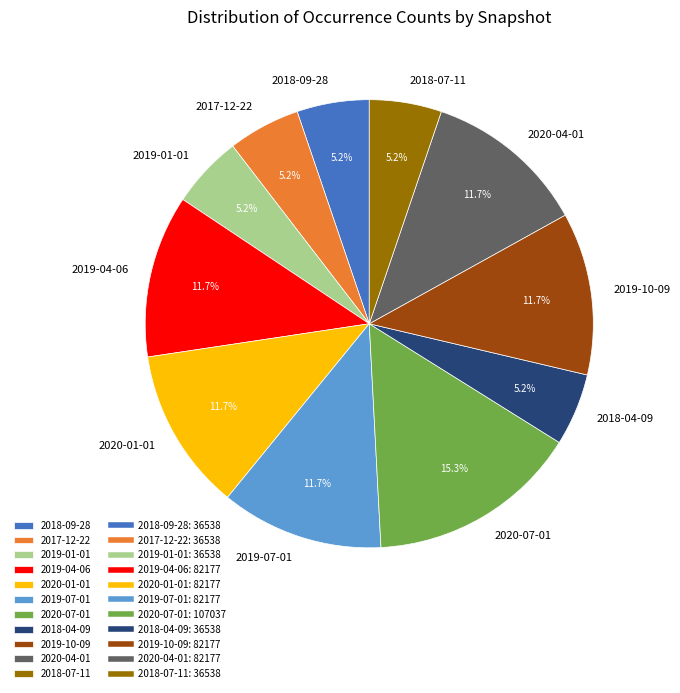

How many slices are in this pie chart?

11